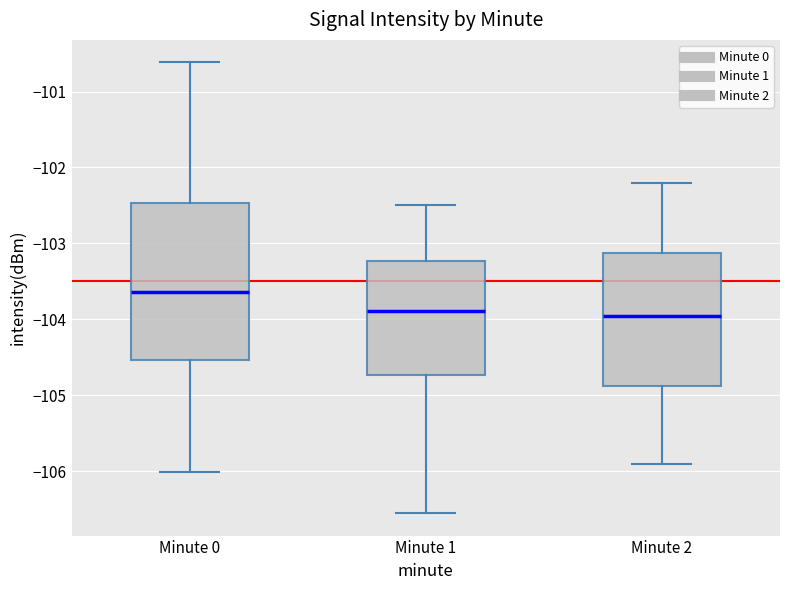

Where does the median line of the box for Minute 0 sit on the y-axis? The values are not printed on the chart, so give them approximately, as read against the axis.

-103.6